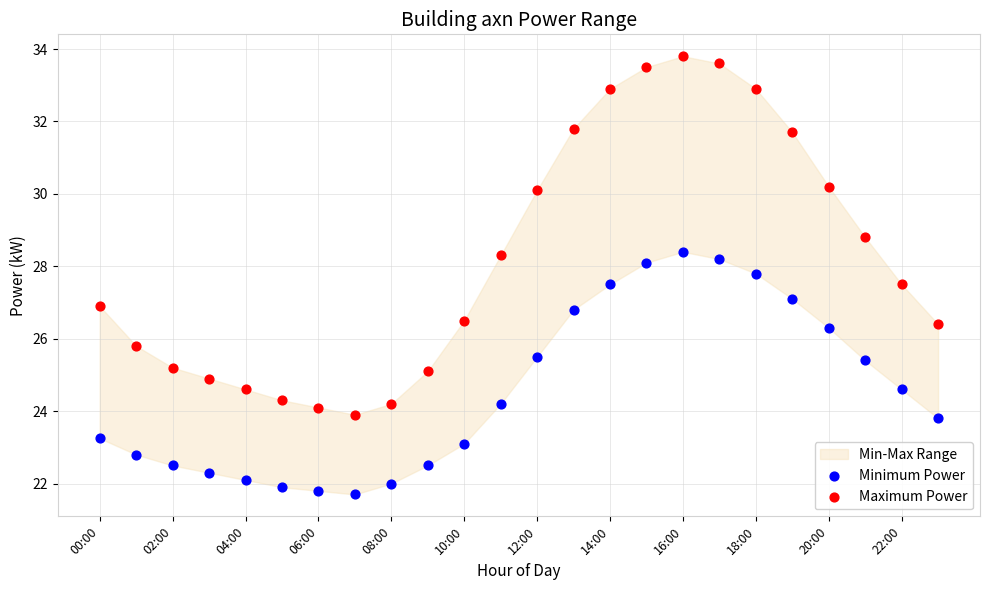

Which series contains the lowest Y value?

Minimum Power